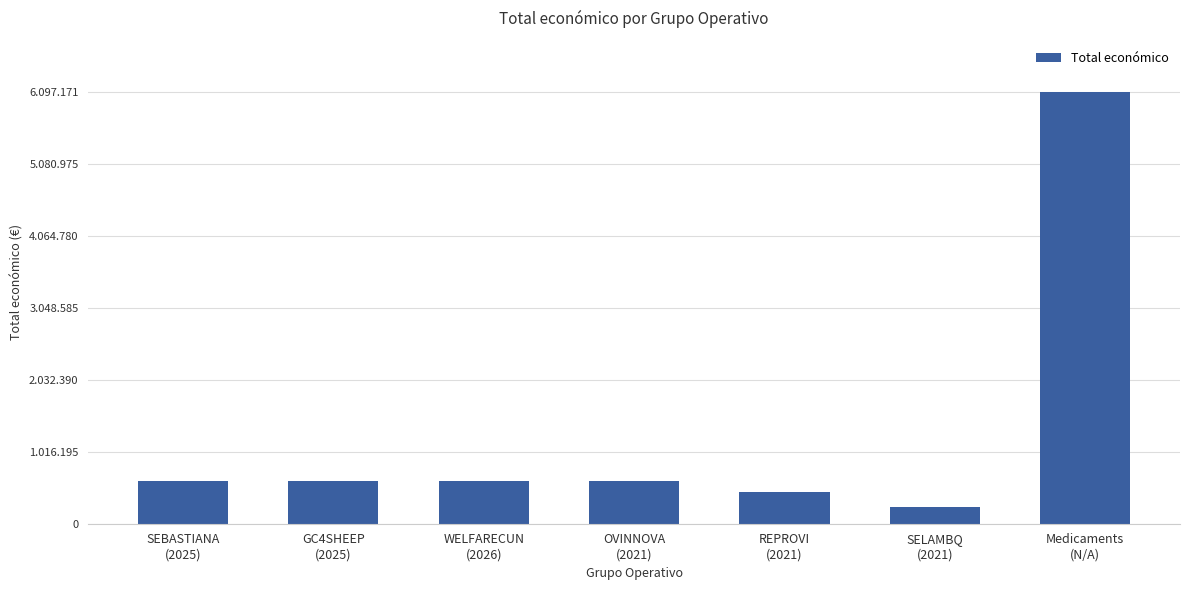

Does the chart contain any negative values?

No